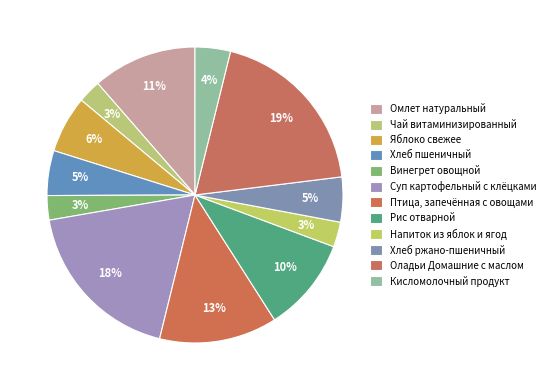

To the nearest percent, what percentage of the pie is Чай витаминизированный?

3%